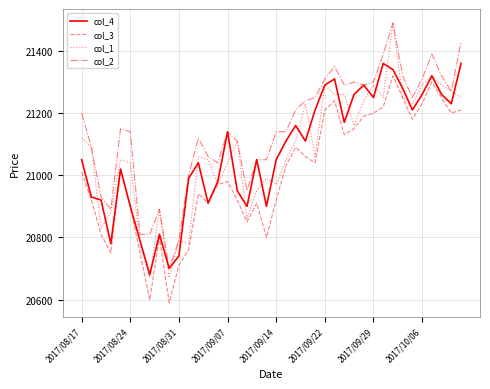

Which series has the largest range (max minus min)?

col_1